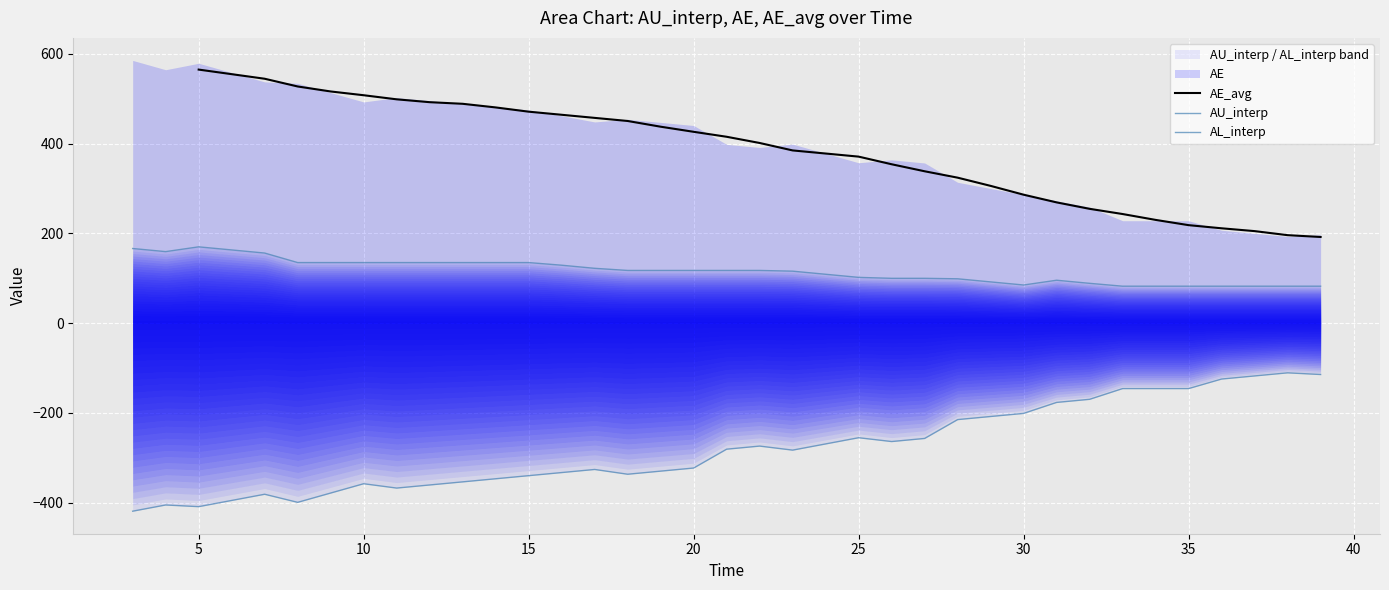

Is it true that time equals -208.6 at 6?

False